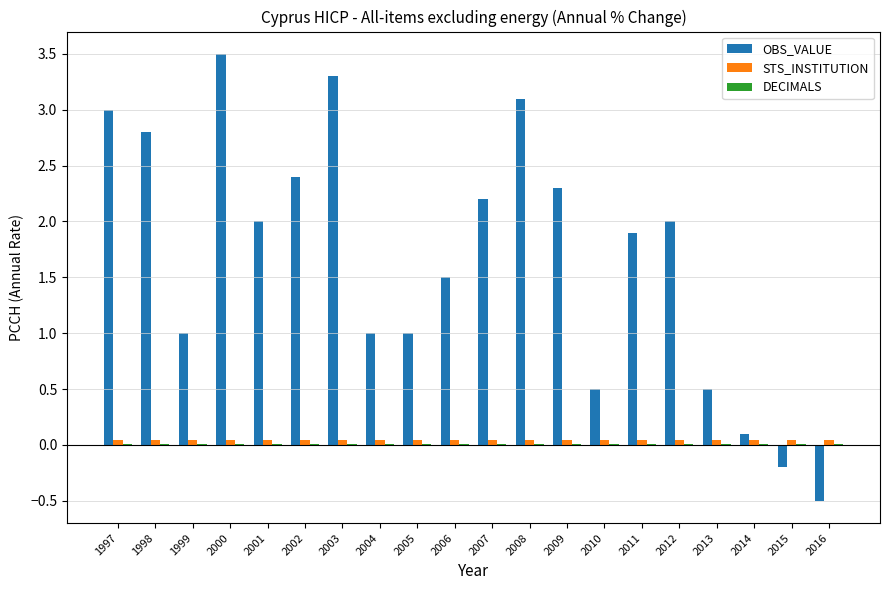

What is the maximum value shown in the chart?

3.5